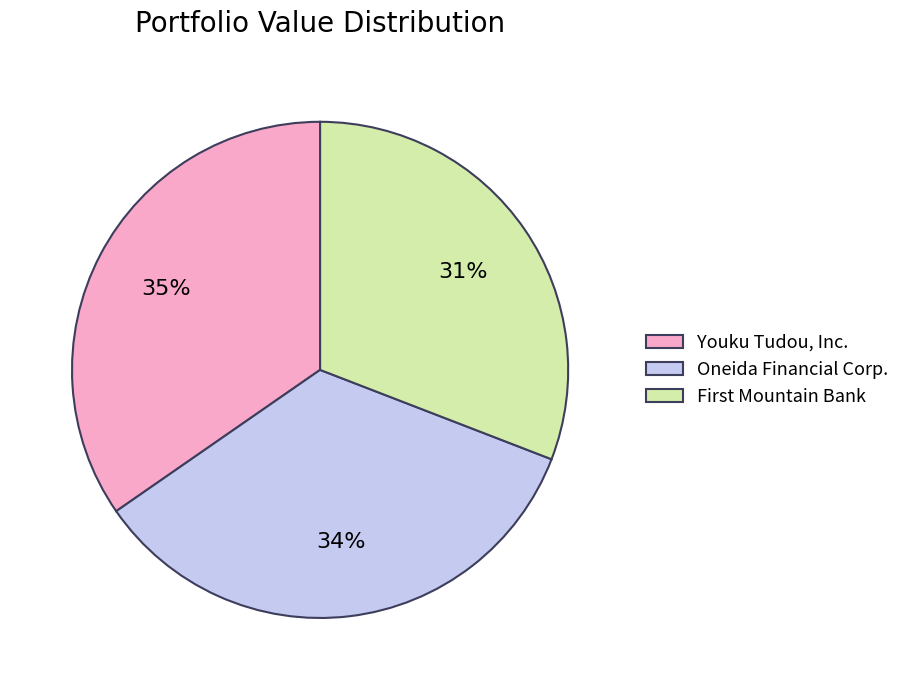

Rank the categories by value from highest to lowest.

Youku Tudou, Inc., Oneida Financial Corp., First Mountain Bank